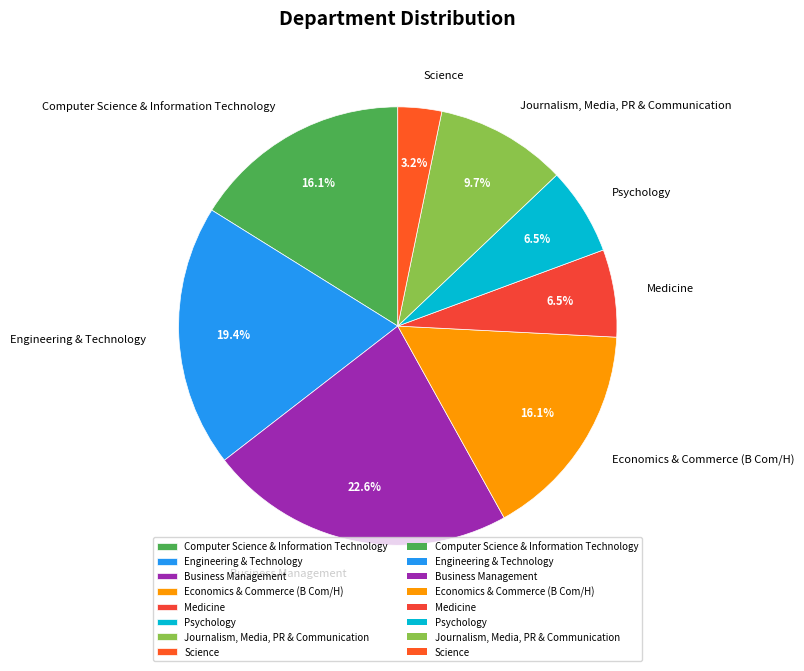

Is Computer Science & Information Technology the majority of the pie?

No